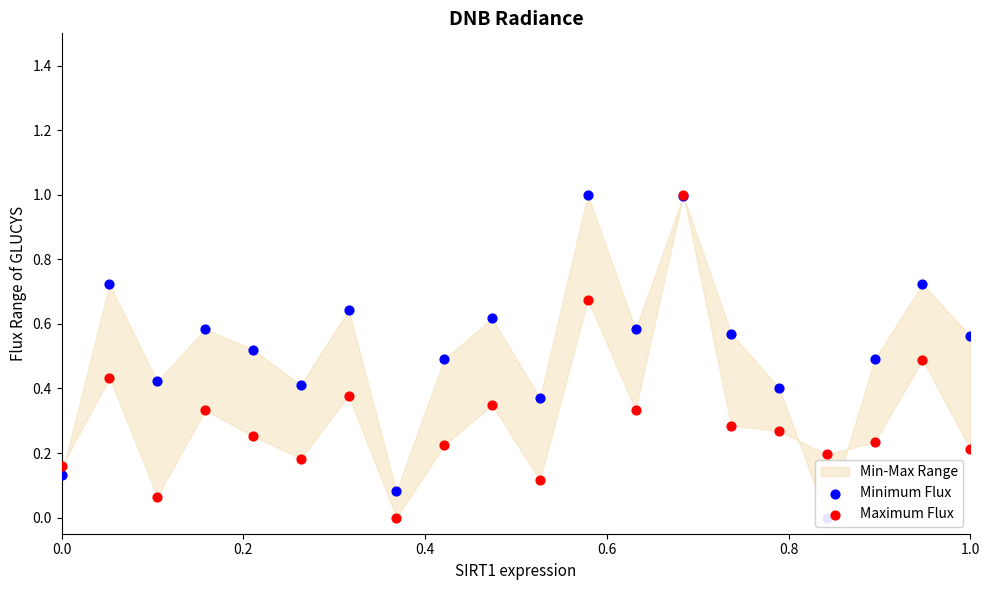

Which series has the widest spread of Y values?

Minimum Flux